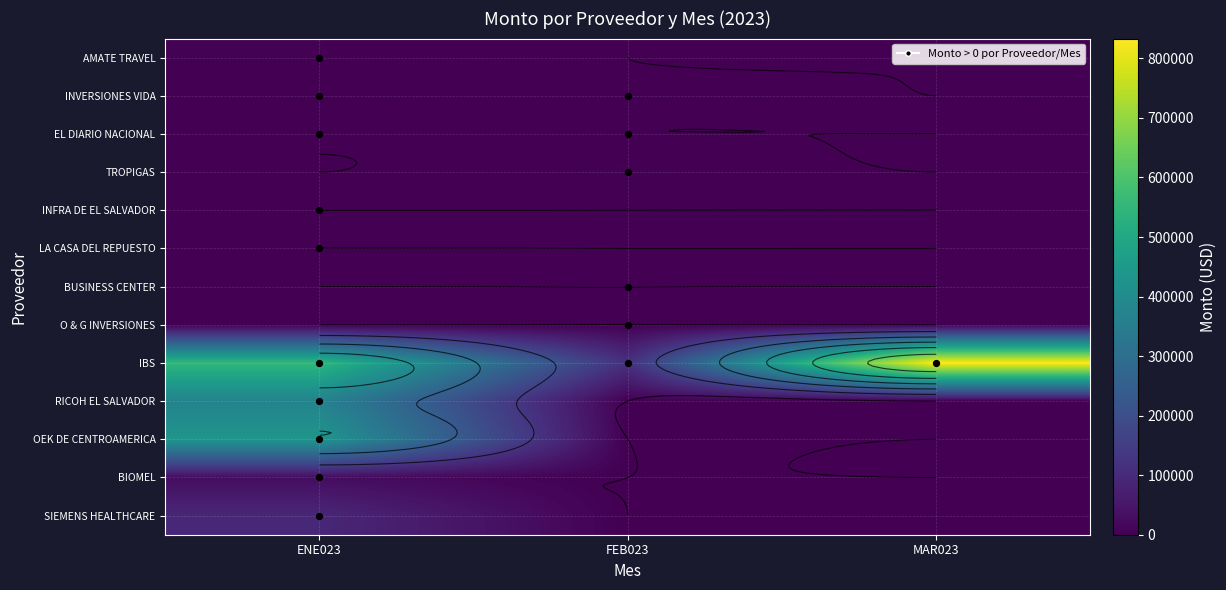

True or false: INVERSIONES VIDA has a value of 3084.6 at FEB023.

False